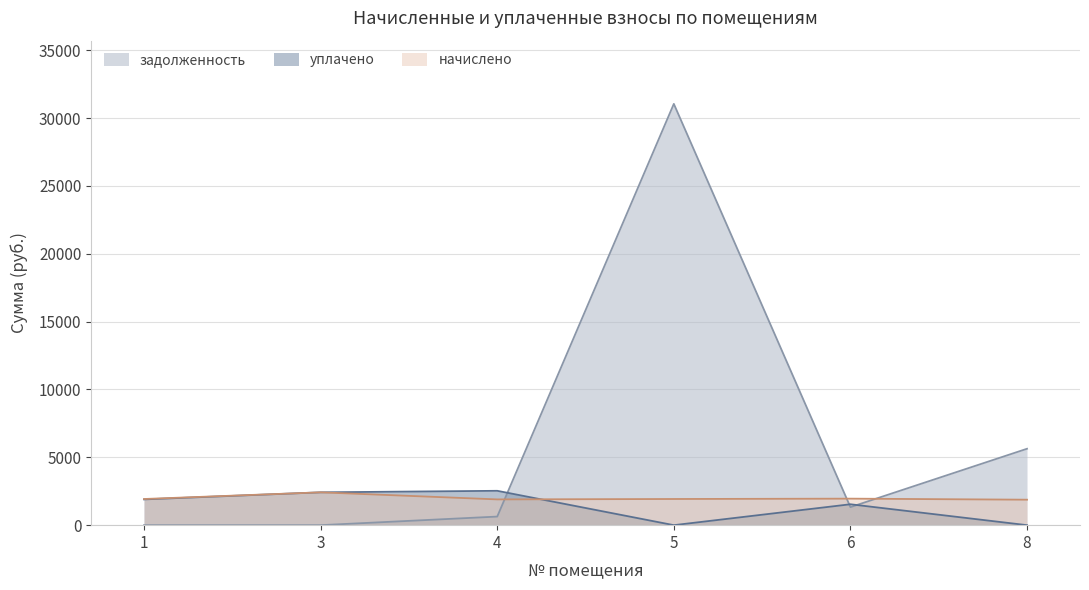

At which label is начислено closest to 2148?

6